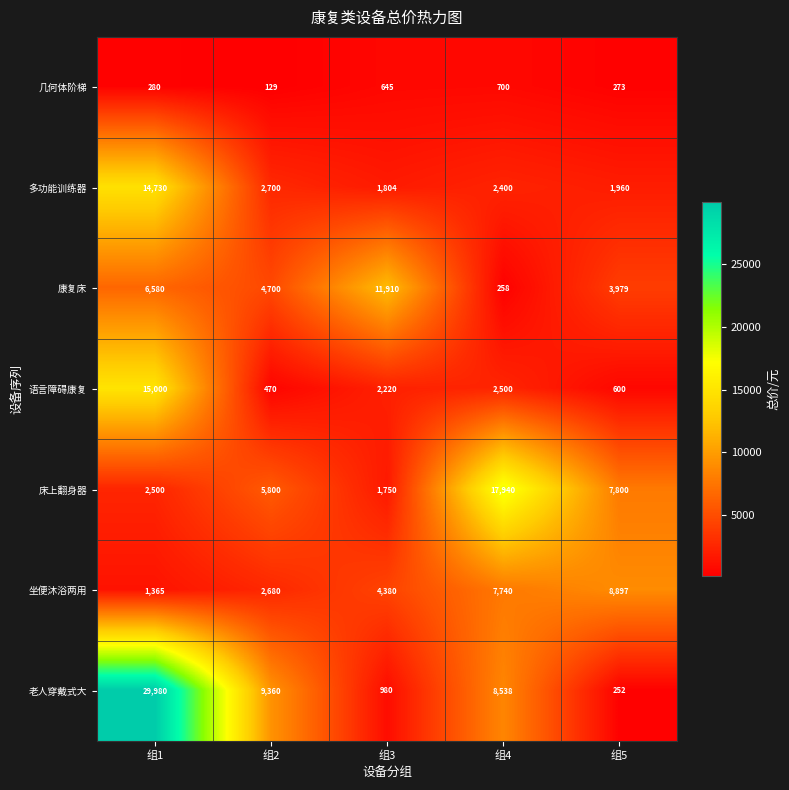

Between 组4 and 组5, which series saw the biggest shift?

床上翻身器